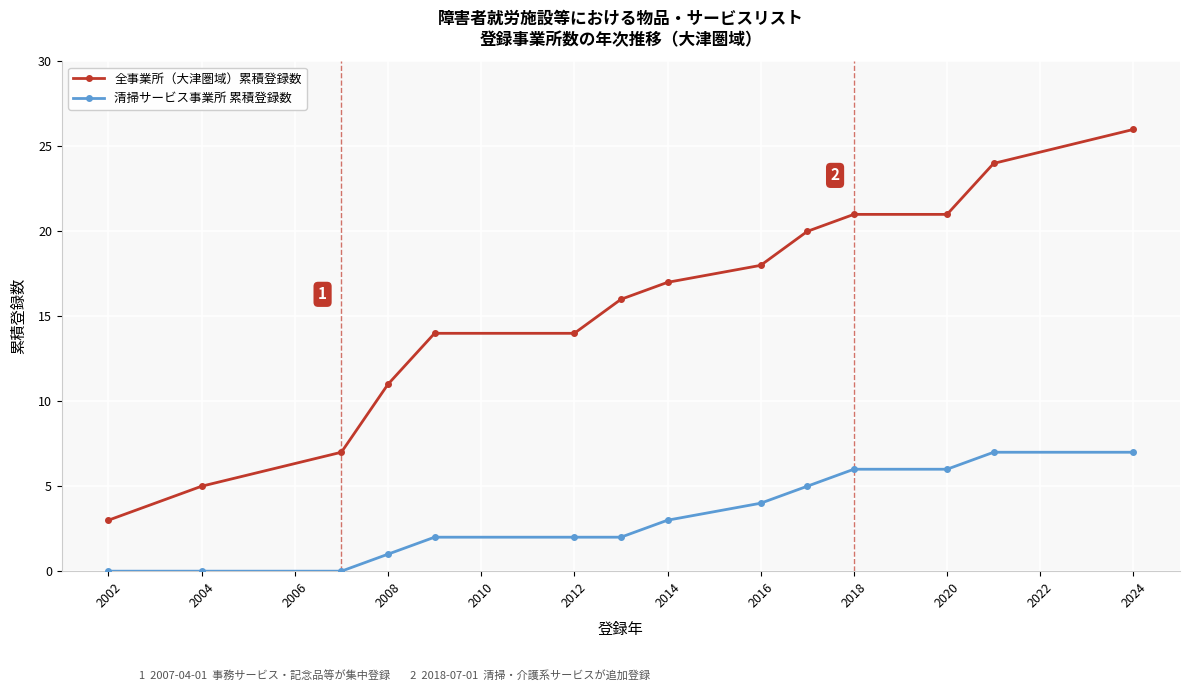

Which series has the largest total across all categories?

全事業所（大津圏域）累積登録数